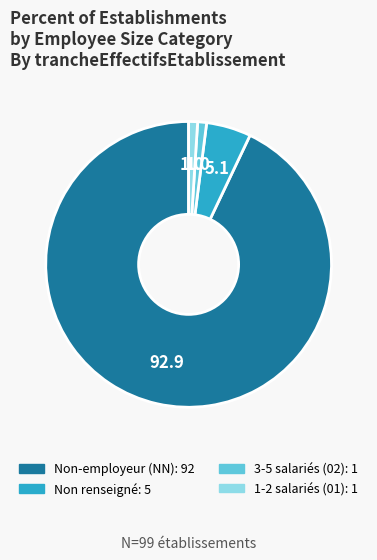

Is there any slice that represents more than half of the pie?

Yes